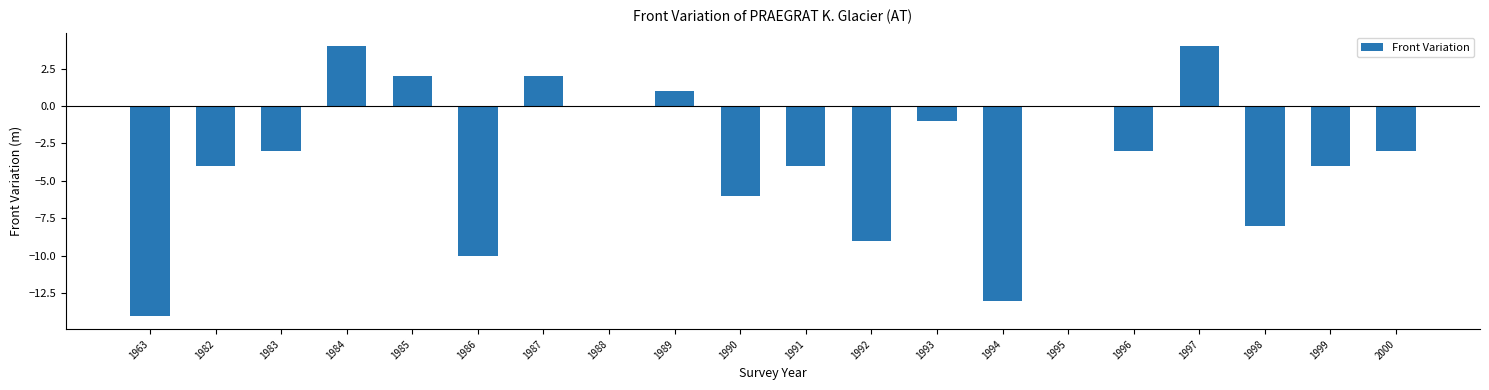

What is the greatest value displayed?

4